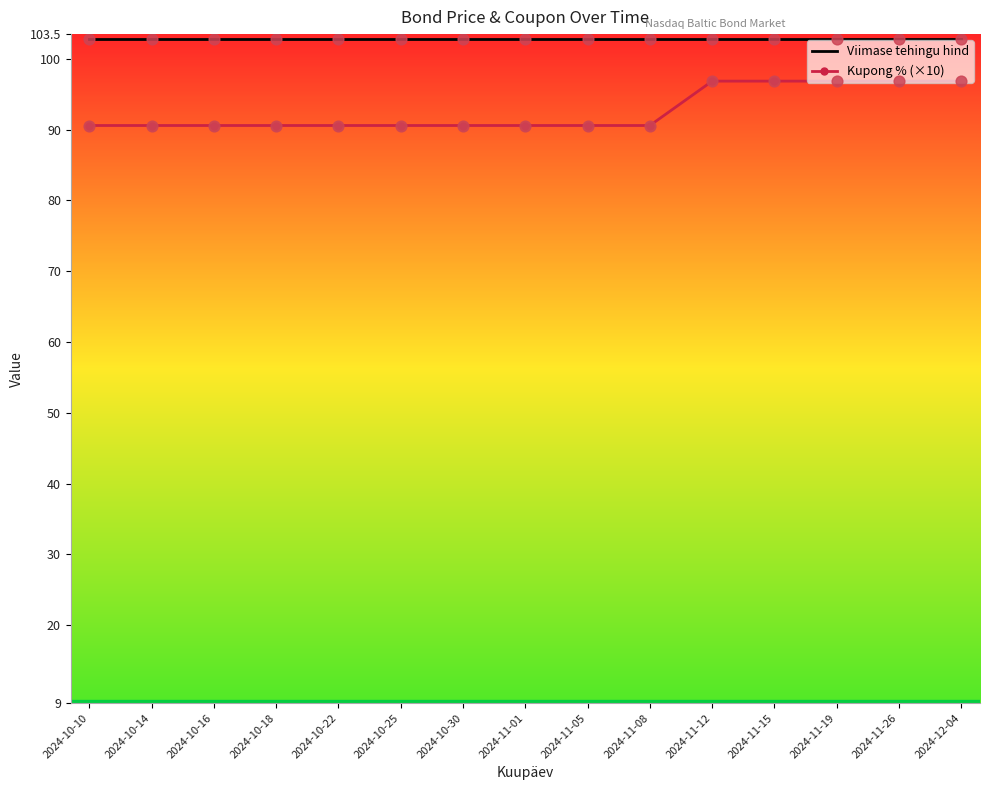

At which category is the sum across all series the highest?

2024-11-12